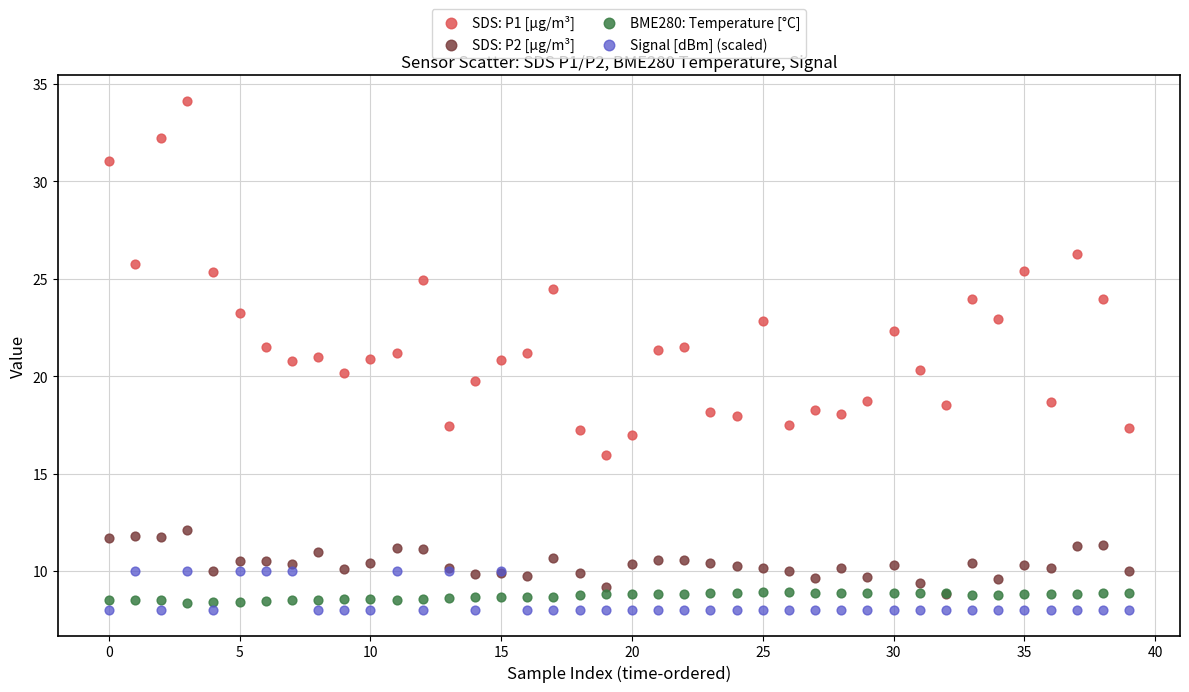

Which series reaches the minimum Y coordinate?

Signal [dBm] (scaled)